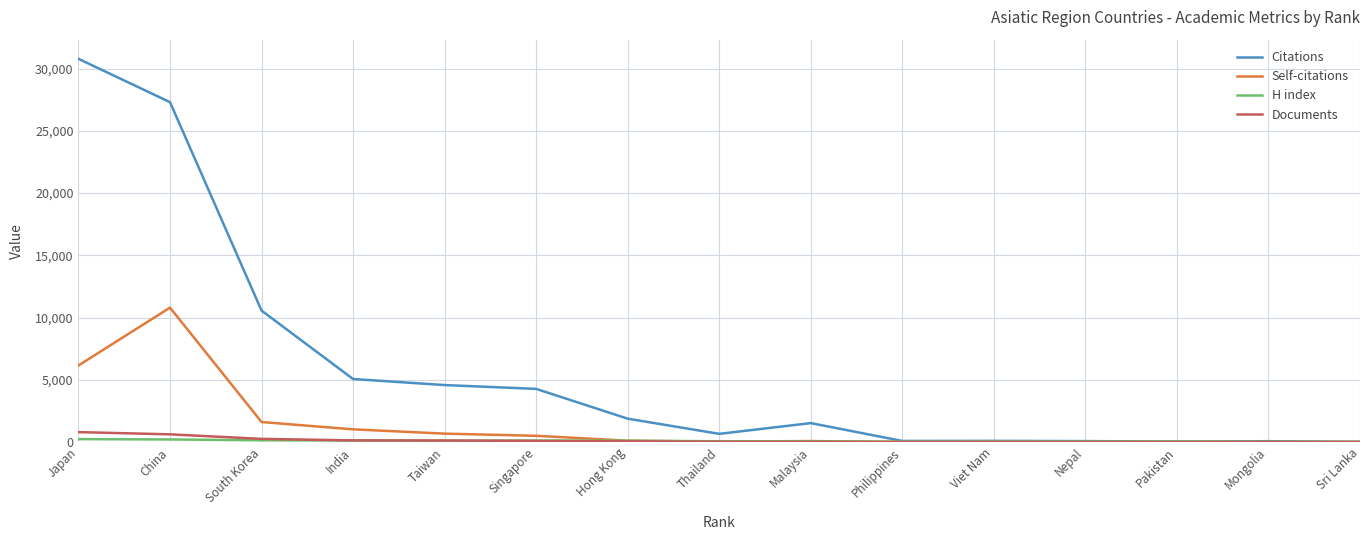

Does the chart have visible grid lines?

Yes